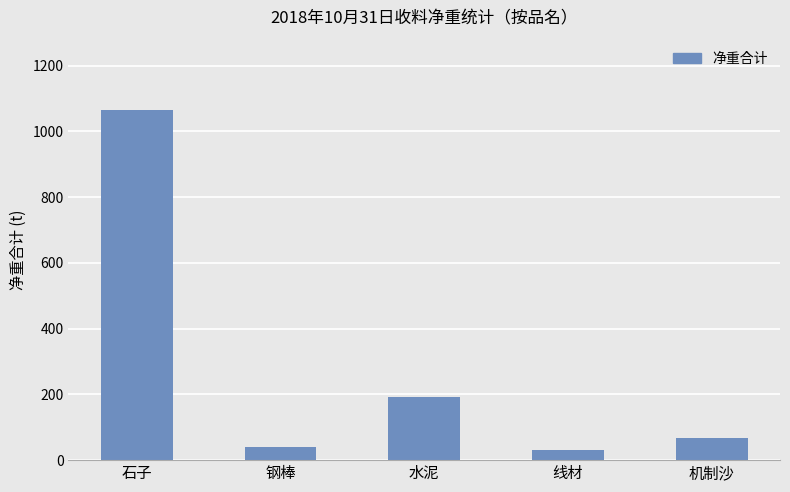

Is it true that the value at 线材 is 31.5?

True